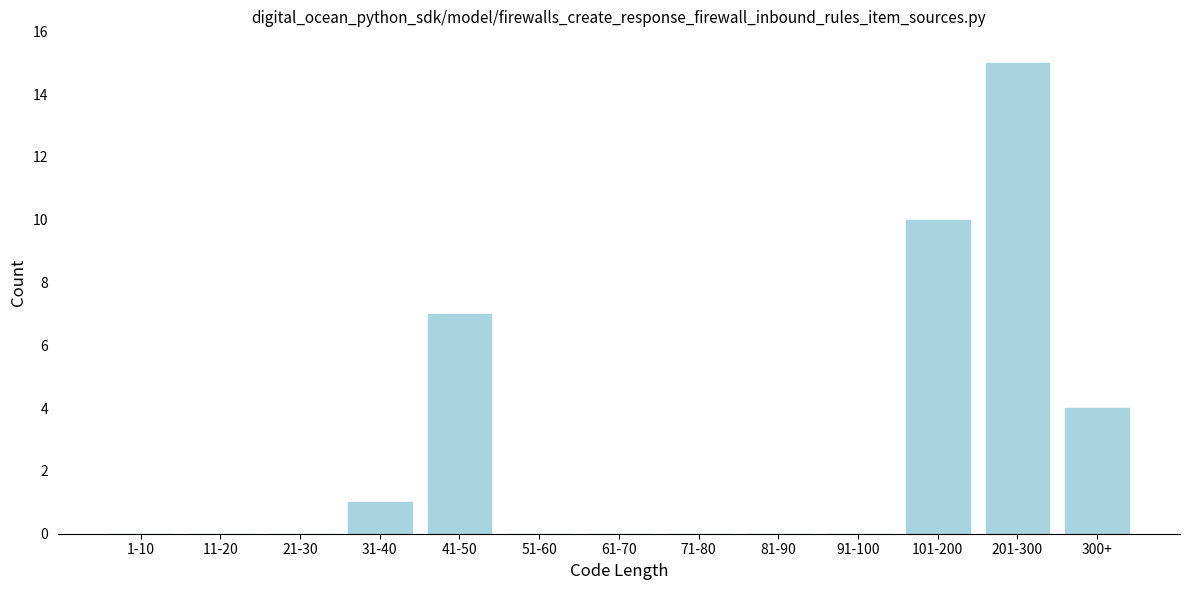

Reading left to right, what are all the values shown in this chart?

1-10=0	11-20=0	21-30=0	31-40=1	41-50=7	51-60=0	61-70=0	71-80=0	81-90=0	91-100=0	101-200=10	201-300=15	300+=4